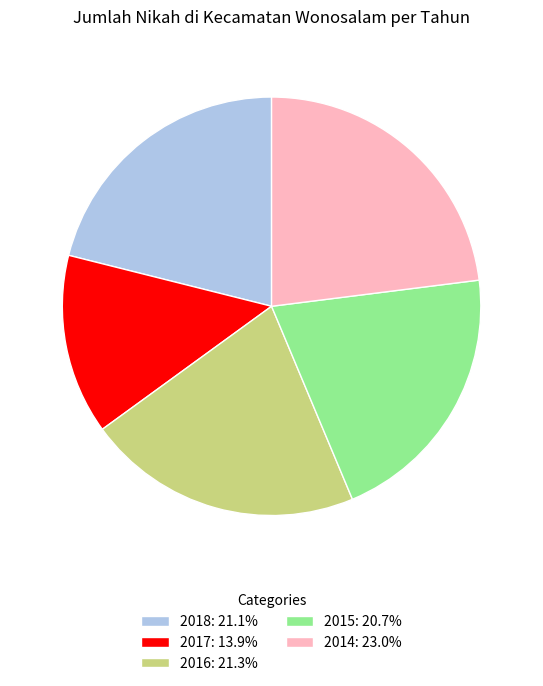

Which has a higher value, 2016 or 2015?

2016